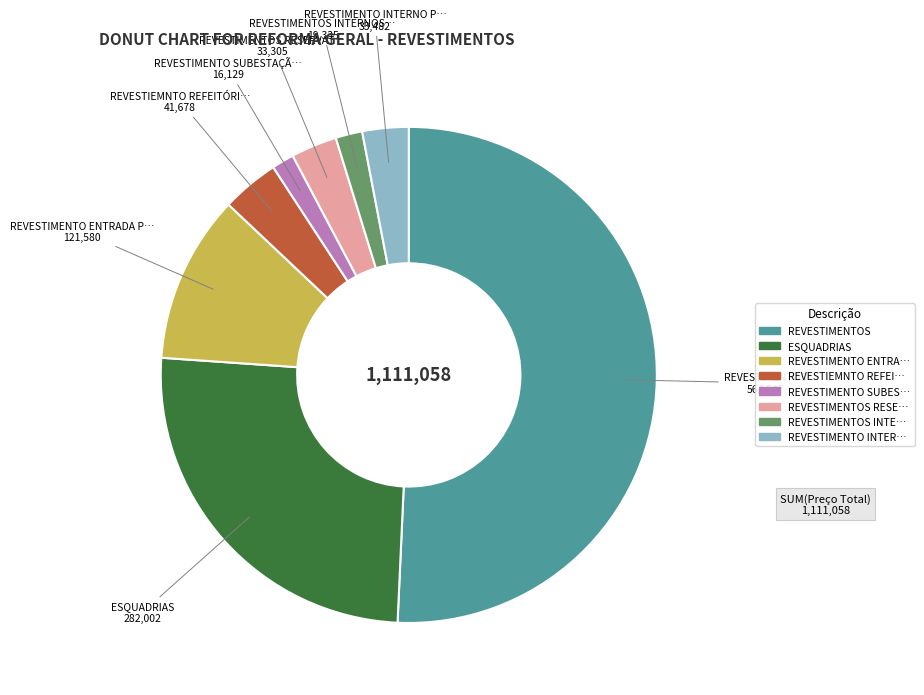

Is the sum of REVESTIMENTOS and REVESTIEMNTO REFEI… greater than half?

Yes